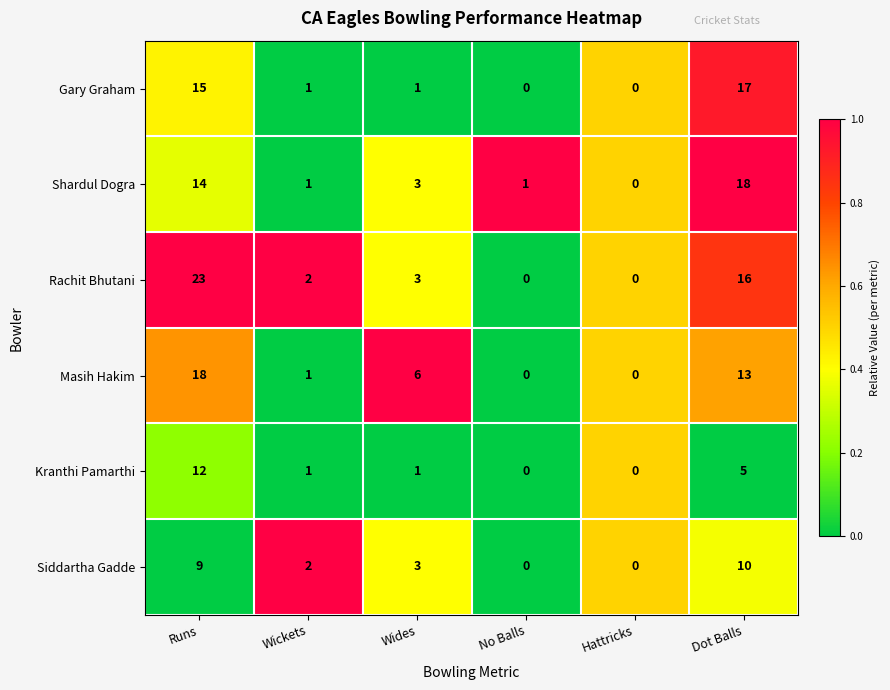

How many positive values does the Rachit Bhutani series have?

4